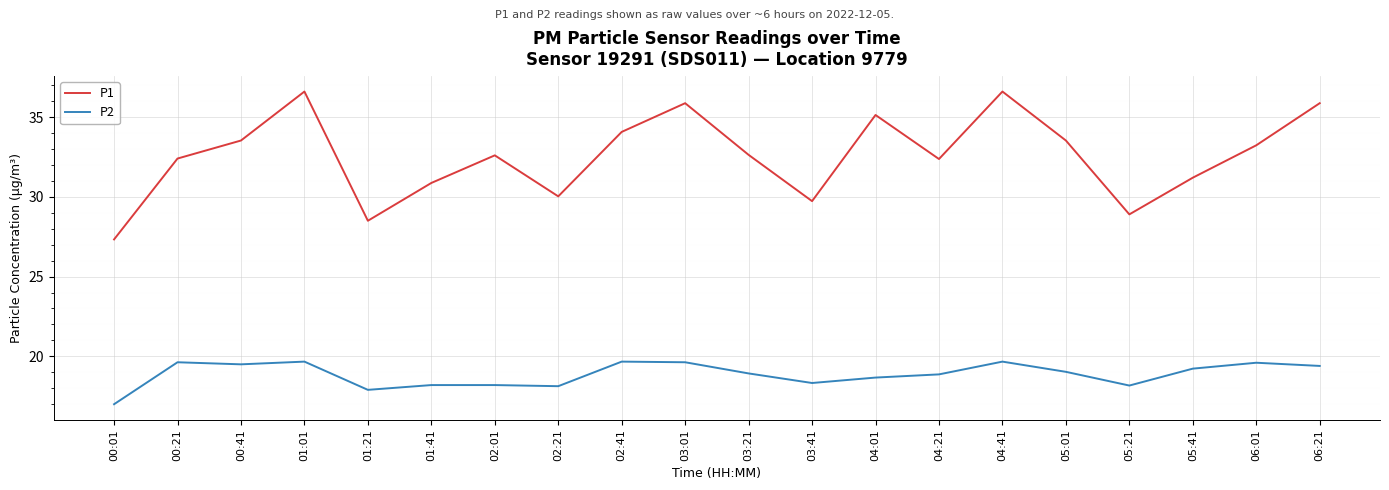

Which series has the largest range (max minus min)?

P1